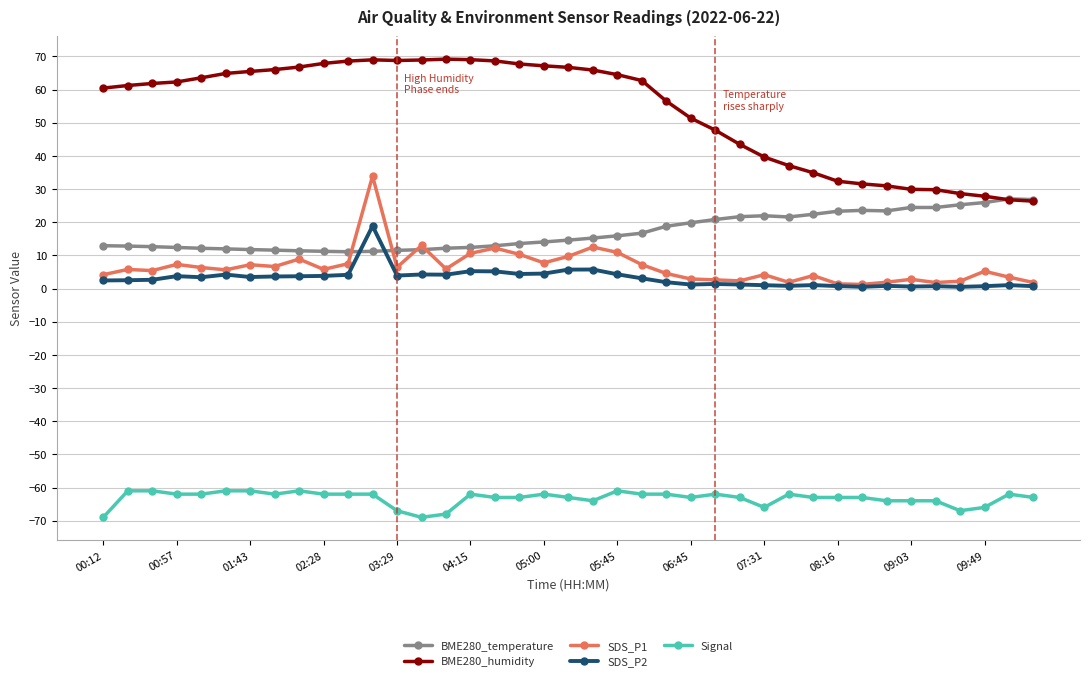

What are all the series names shown in the legend?

BME280_temperature, BME280_humidity, SDS_P1, SDS_P2, Signal